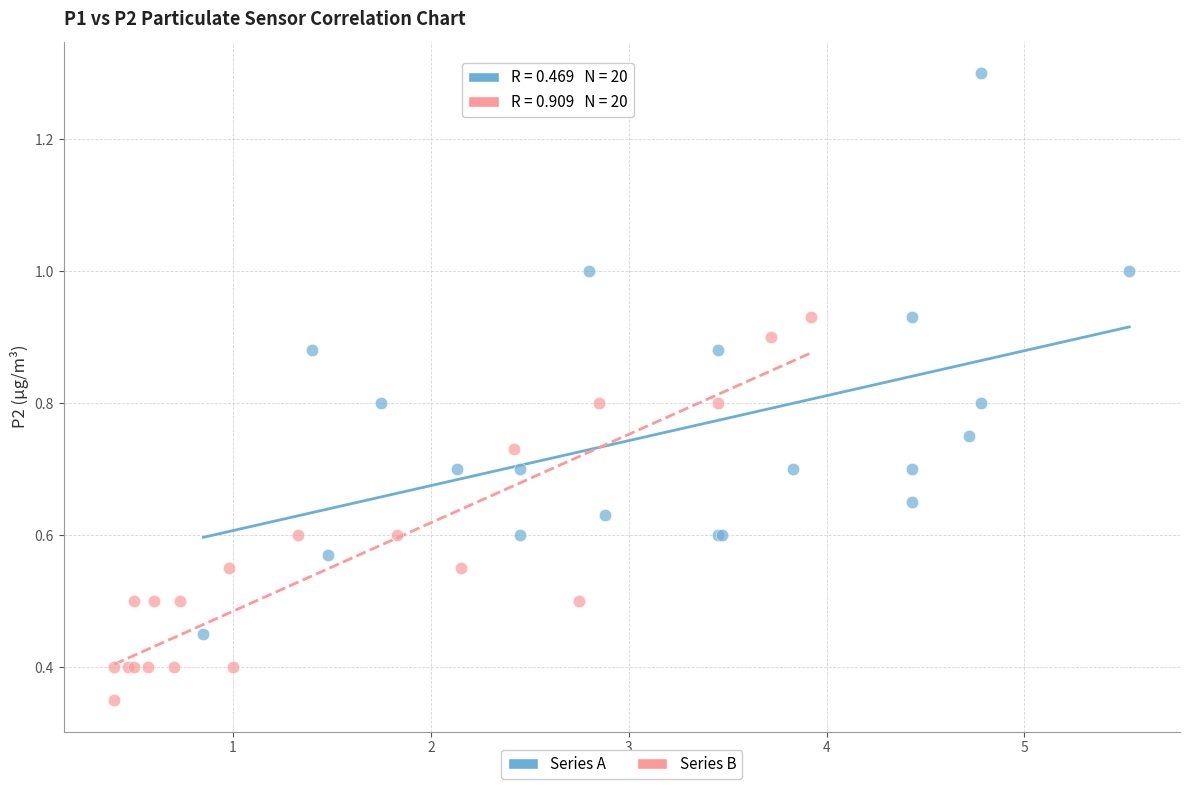

Which series reaches the maximum Y coordinate?

Series A